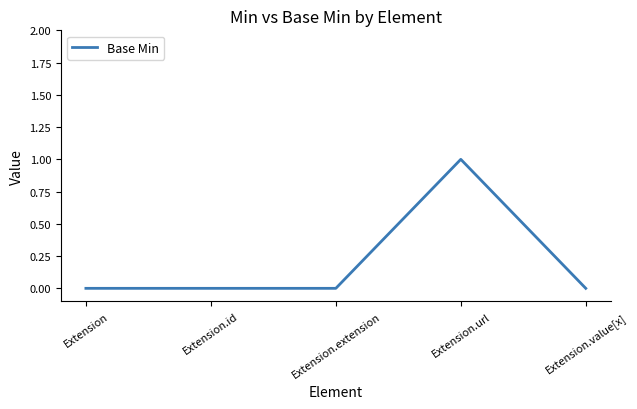

Is it true that the value at Extension.value[x] is 0?

True